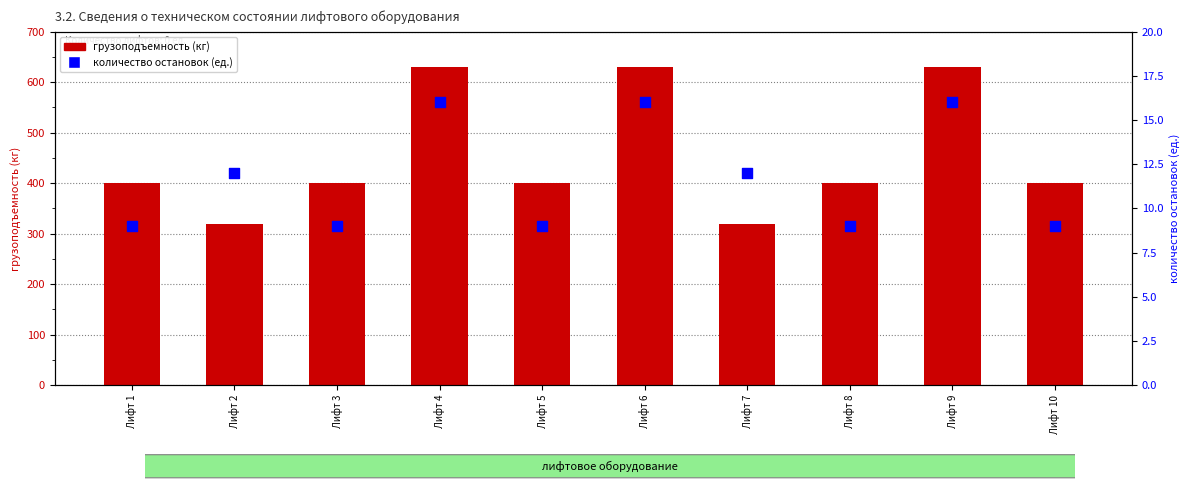

Which series has the largest total across all categories?

грузоподъемность (кг)